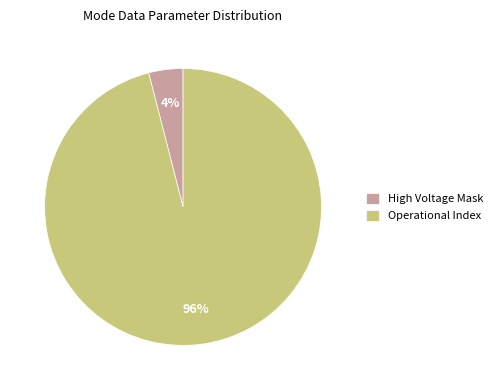

Do Operational Index and High Voltage Mask together represent more than half of the pie?

Yes